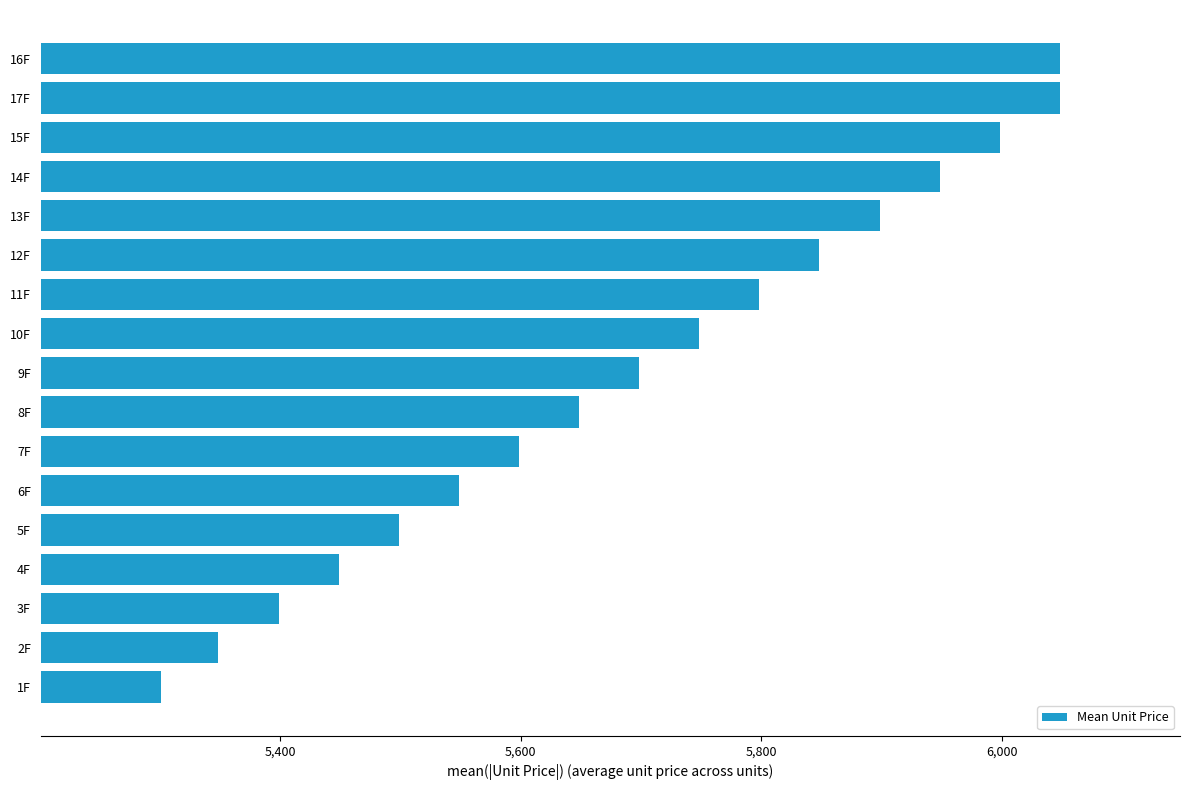

What is the maximum value shown in the chart?

6048.5